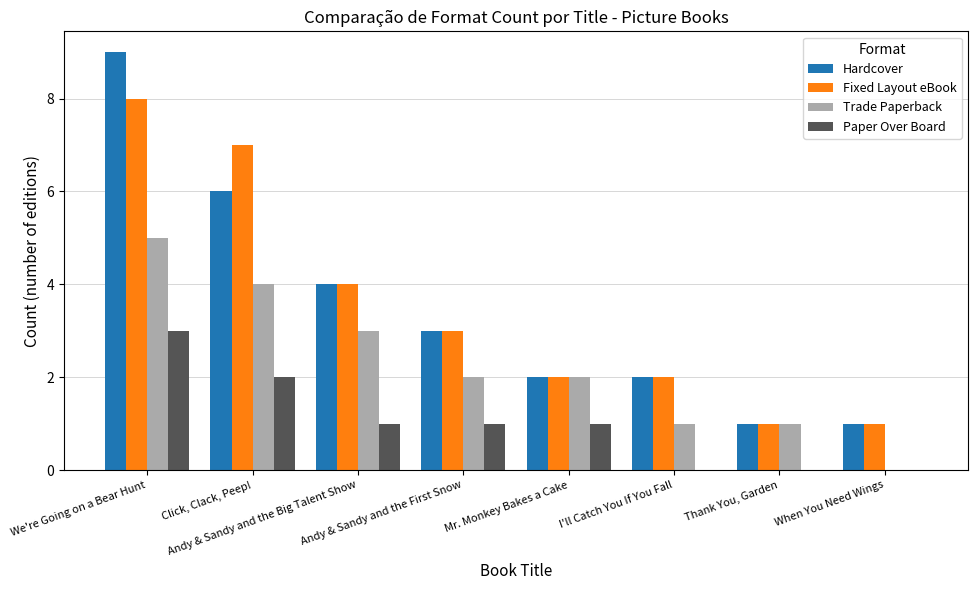

At which label does Paper Over Board first exceed 1?

We're Going on a Bear Hunt